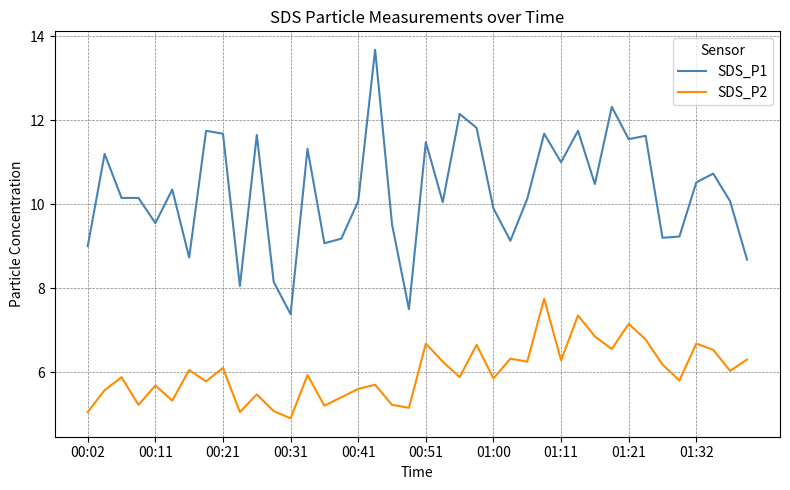

What is the greatest value displayed?

13.7